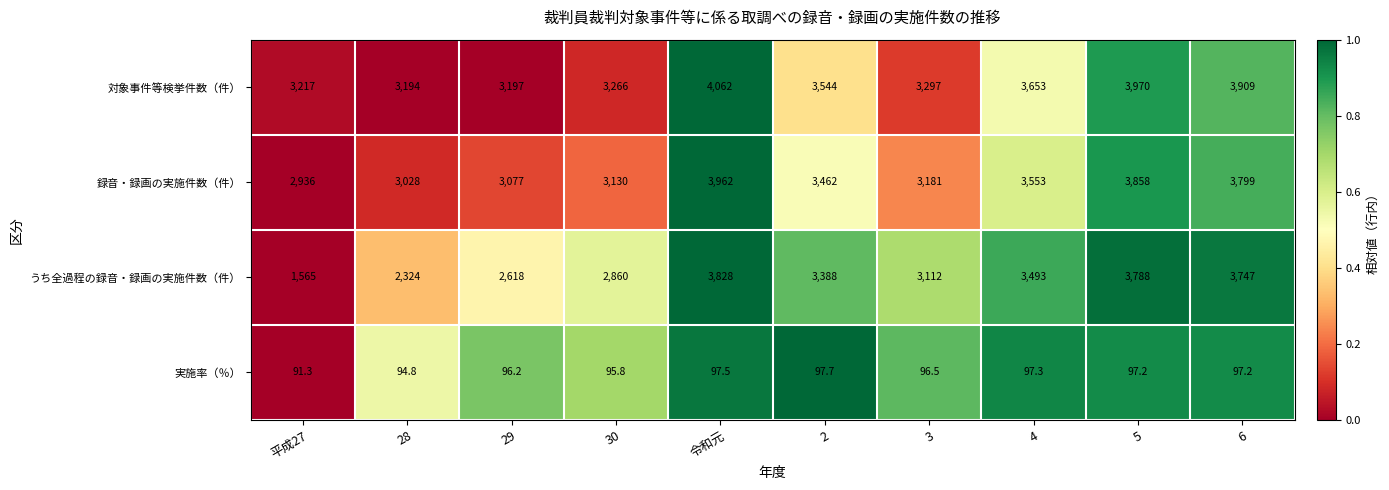

True or false: 録音・録画の実施件数（件） has a value of 4828.6 at 29.

False